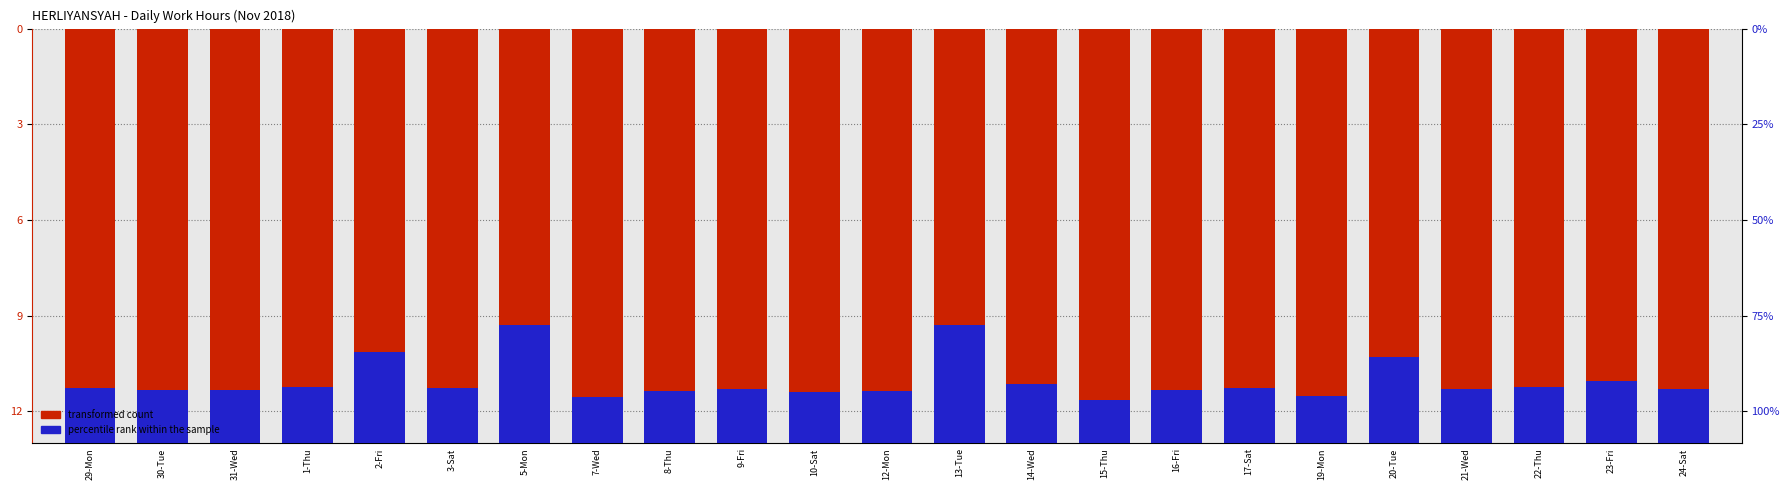

List the labels in order of transformed count value, smallest first.

15-Thu, 7-Wed, 19-Mon, 10-Sat, 12-Mon, 8-Thu, 30-Tue, 31-Wed, 16-Fri, 9-Fri, 21-Wed, 24-Sat, 17-Sat, 29-Mon, 3-Sat, 1-Thu, 22-Thu, 14-Wed, 23-Fri, 20-Tue, 2-Fri, 5-Mon, 13-Tue